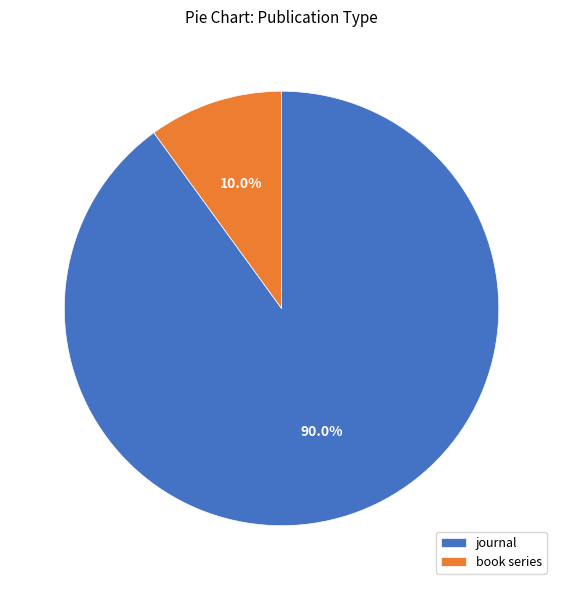

To the nearest percent, what portion does book series represent?

10%